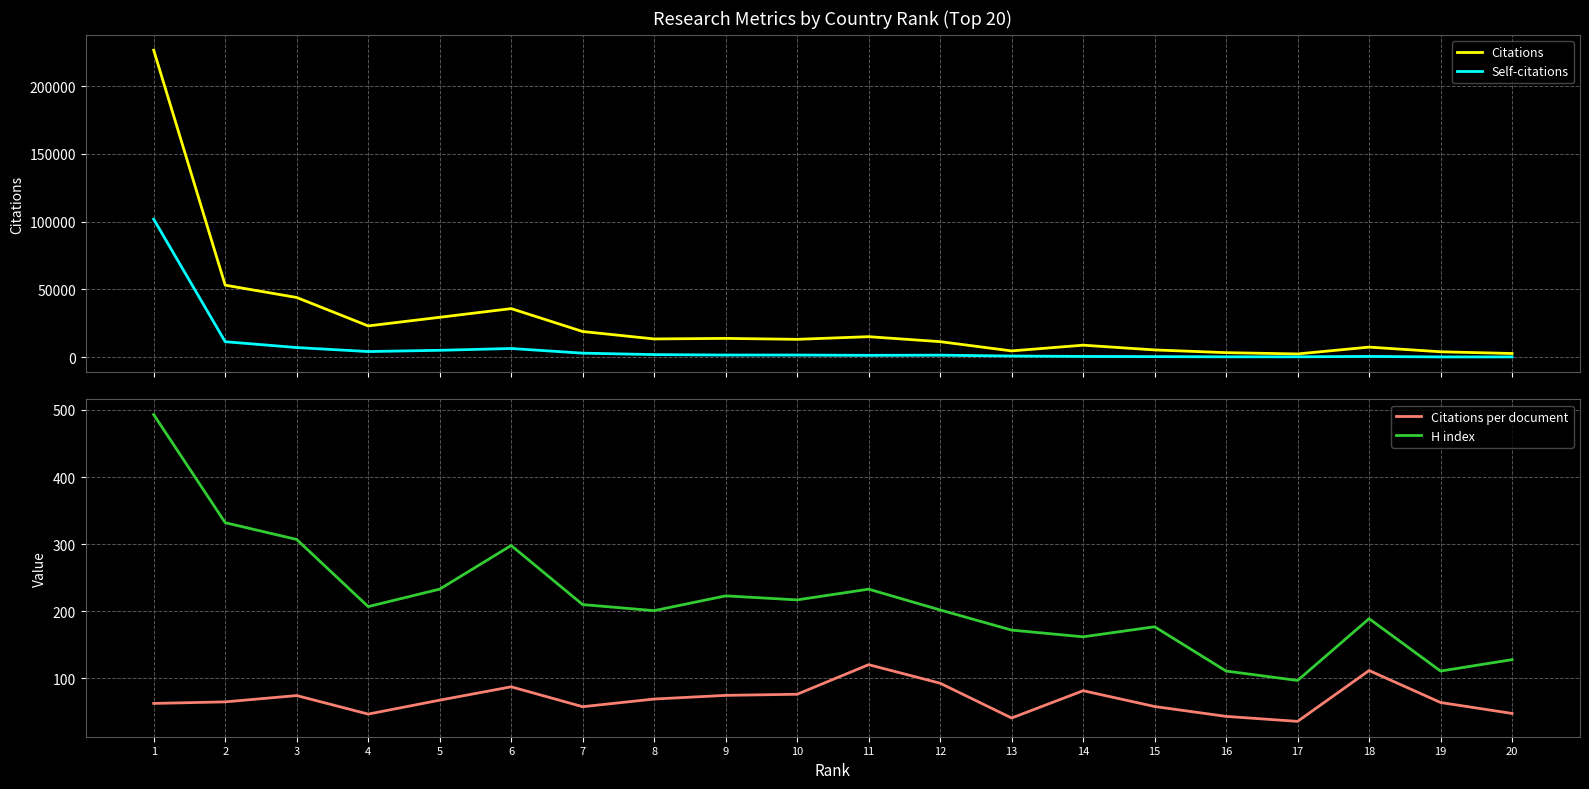

True or false: Self-citations and Citations per document intersect in this chart.

False